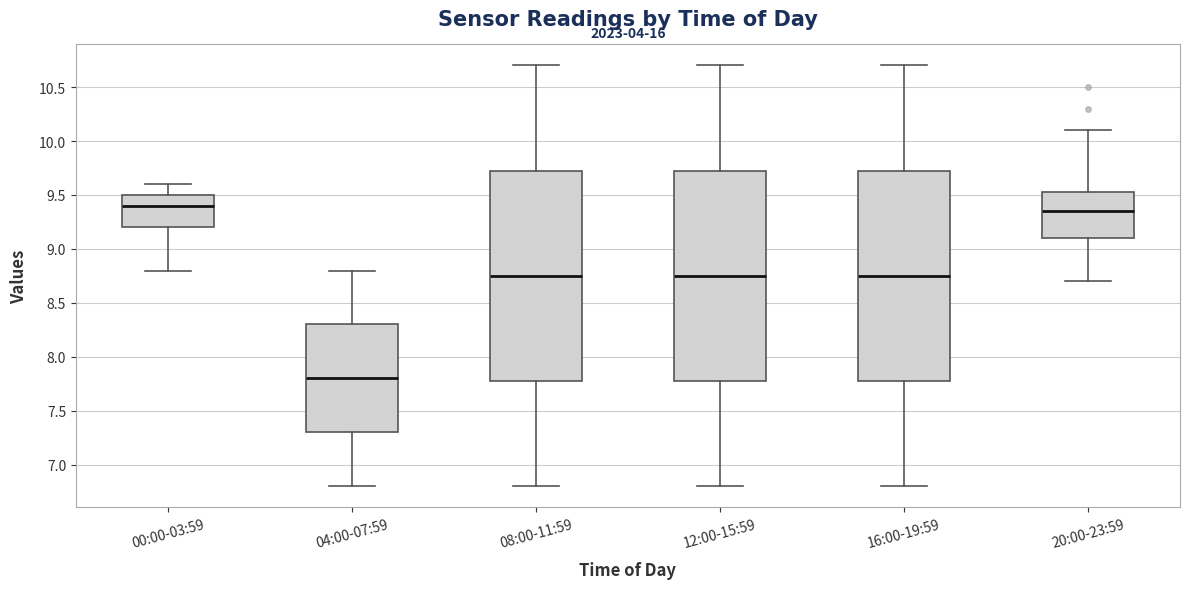

Reading left to right, transcribe this box plot: for each box, give where its median line is, the range the box spans, and where its two whiskers end, as read against the y-axis. The values are not printed on the chart, so give them approximately, as read against the axis.

00:00-03:59: median 9.40, box 9.20 to 9.50, whiskers 8.80 to 9.60
04:00-07:59: median 7.80, box 7.30 to 8.30, whiskers 6.80 to 8.80
08:00-11:59: median 8.75, box 7.80 to 9.75, whiskers 6.80 to 10.70
12:00-15:59: median 8.75, box 7.80 to 9.75, whiskers 6.80 to 10.70
16:00-19:59: median 8.75, box 7.80 to 9.75, whiskers 6.80 to 10.70
20:00-23:59: median 9.35, box 9.10 to 9.55, whiskers 8.70 to 10.10